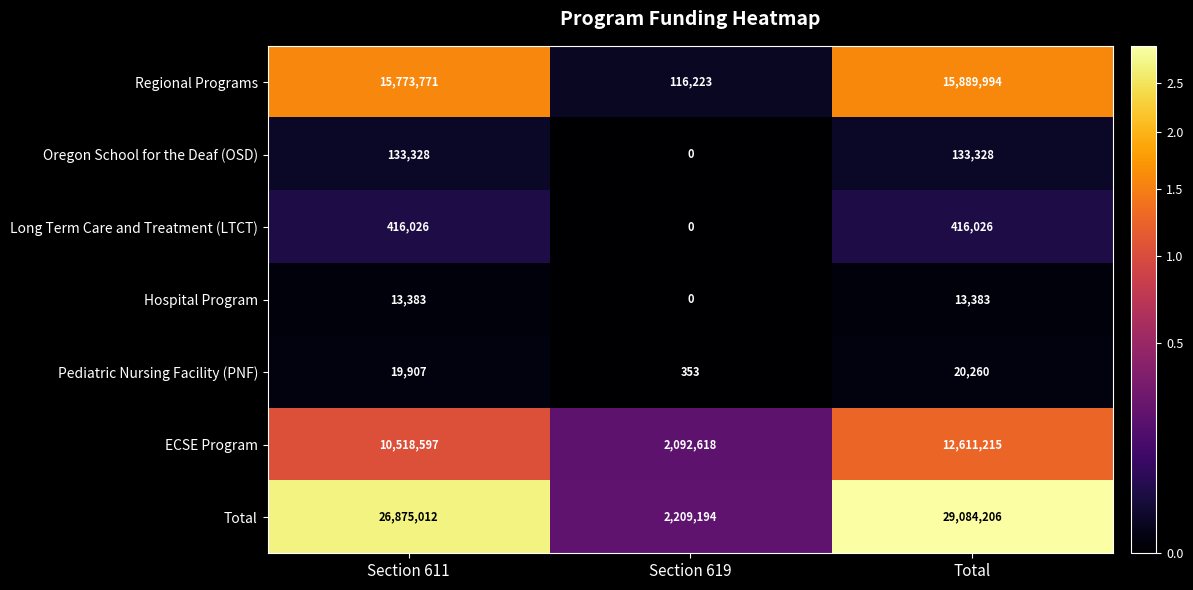

How many distinct data groups are displayed?

7